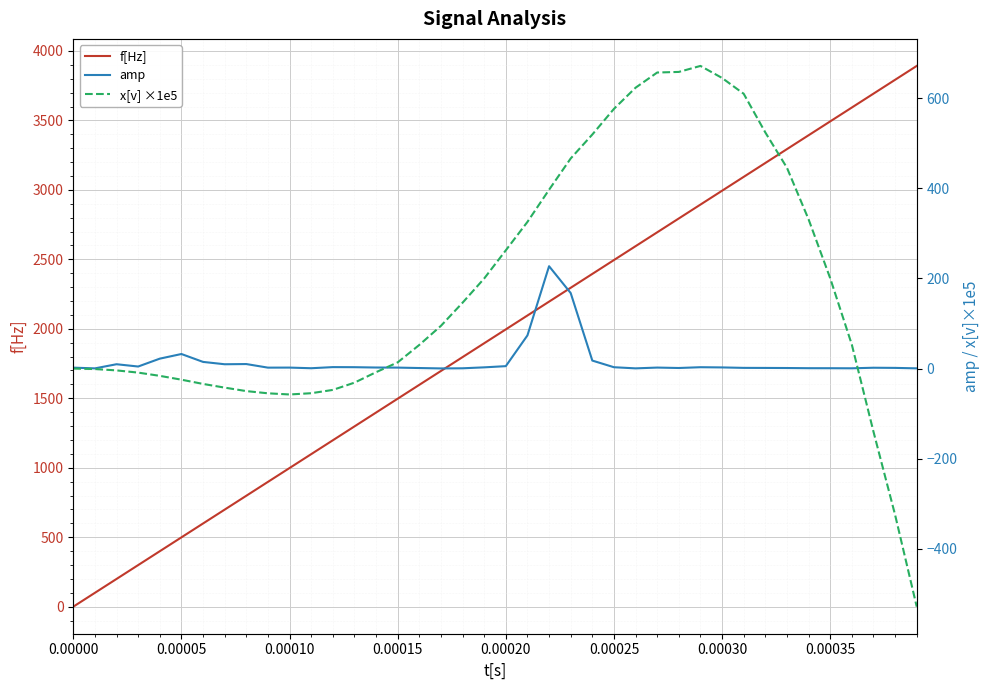

The value of f[Hz] at 0.00030 is 2994.0. True or false?

True